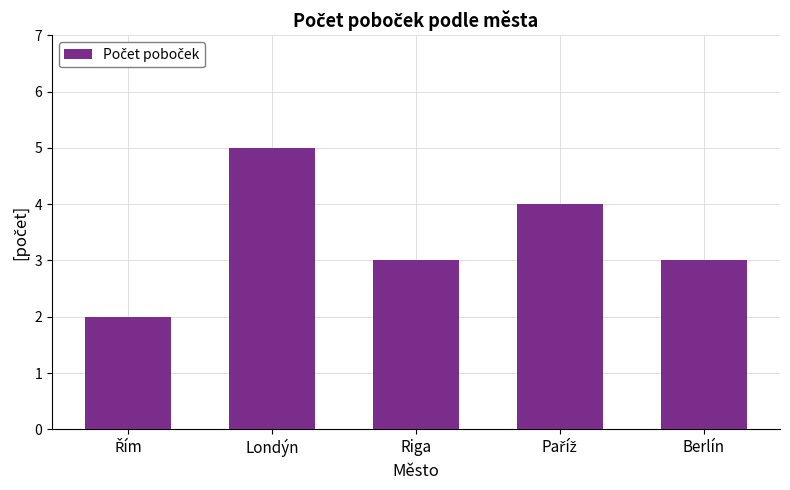

What is the label of the 3rd bar from the left?

Riga